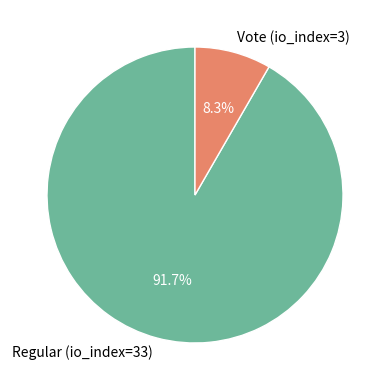

To the nearest percent, what portion does Regular (io_index=33) represent?

92%